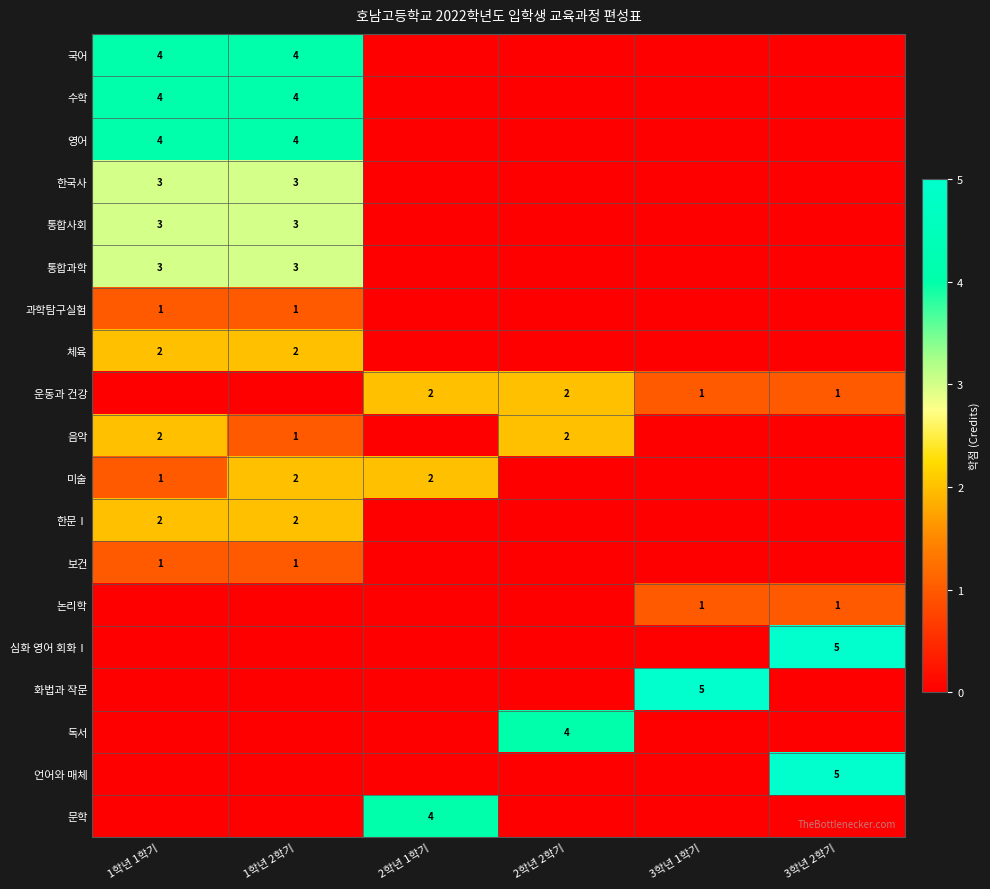

The 미술 series shows 1 at 2학년 1학기. True or false?

False